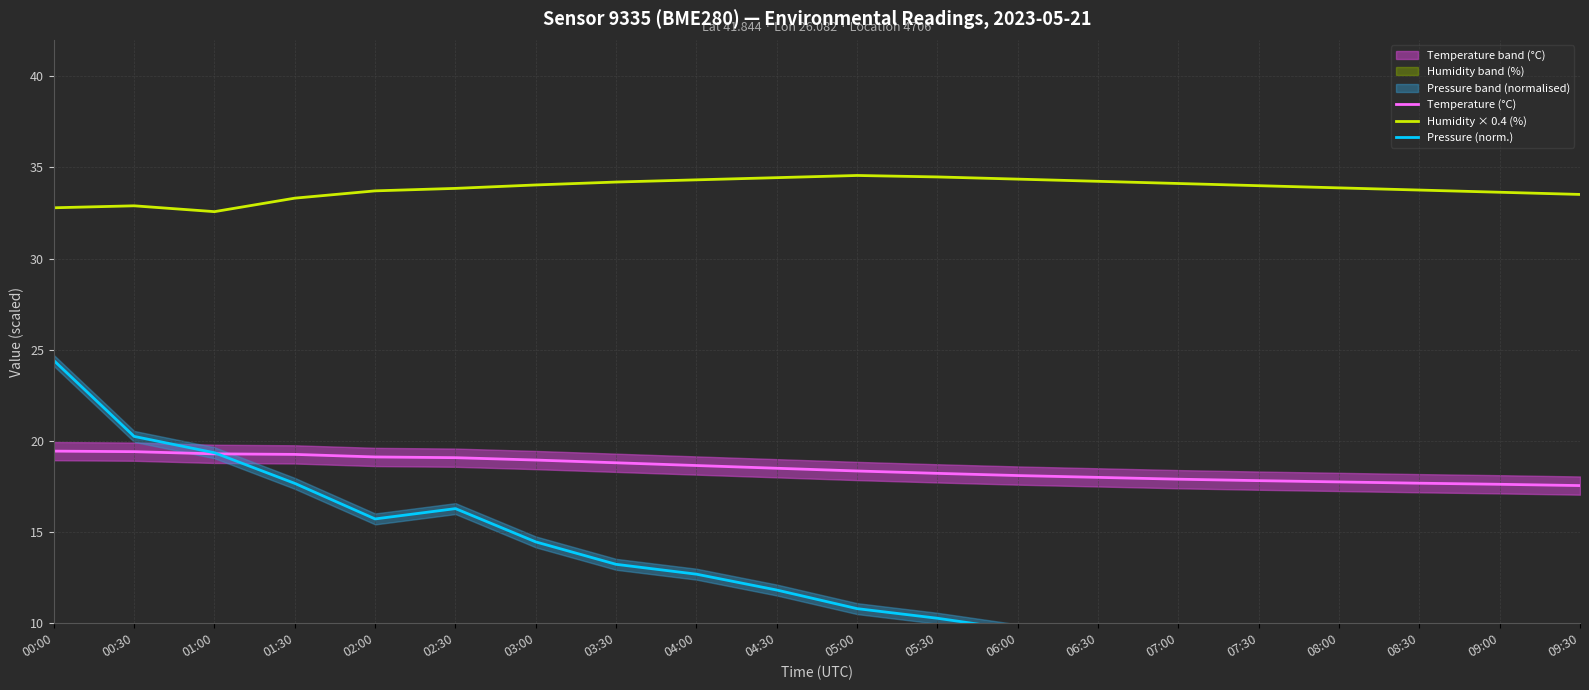

Reading left to right, extract all data points from this chart.

Temperature (°C): 00:00=19.4	00:30=19.4	01:00=19.3	01:30=19.3	02:00=19.1	02:30=19.1	03:00=18.9	03:30=18.8	04:00=18.6	04:30=18.5	05:00=18.4	05:30=18.2	06:00=18.1	06:30=18.0	07:00=17.9	07:30=17.8	08:00=17.8	08:30=17.7	09:00=17.6	09:30=17.6
Humidity × 0.4 (%): 00:00=32.8	00:30=32.9	01:00=32.6	01:30=33.3	02:00=33.7	02:30=33.9	03:00=34.0	03:30=34.2	04:00=34.3	04:30=34.4	05:00=34.6	05:30=34.5	06:00=34.4	06:30=34.2	07:00=34.1	07:30=34.0	08:00=33.9	08:30=33.8	09:00=33.6	09:30=33.5
Pressure (norm.): 00:00=24.4	00:30=20.2	01:00=19.4	01:30=17.7	02:00=15.7	02:30=16.3	03:00=14.5	03:30=13.2	04:00=12.7	04:30=11.8	05:00=10.8	05:30=10.3	06:00=9.6	06:30=9.1	07:00=8.4	07:30=8.3	08:00=7.9	08:30=7.2	09:00=7.0	09:30=6.7